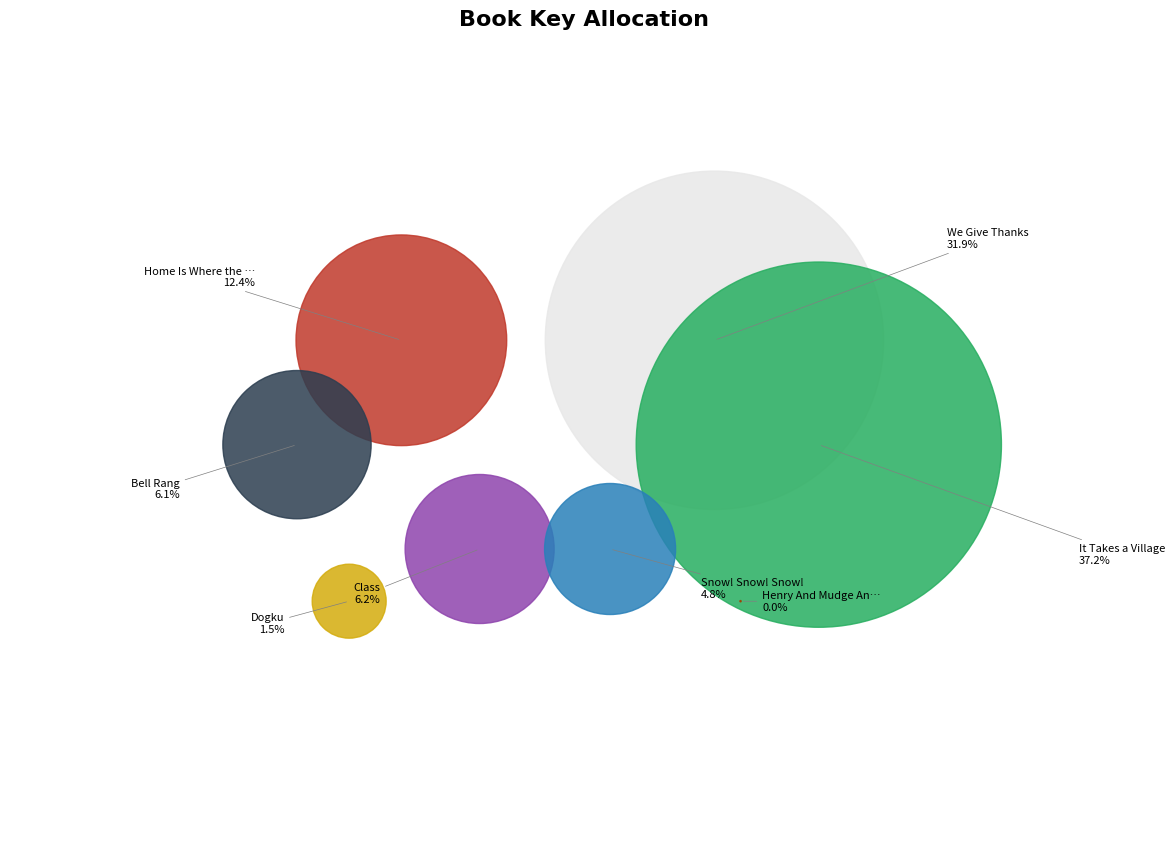

Combined, what portion of the pie is It Takes a Village and Snow! Snow! Snow!?

41.9%